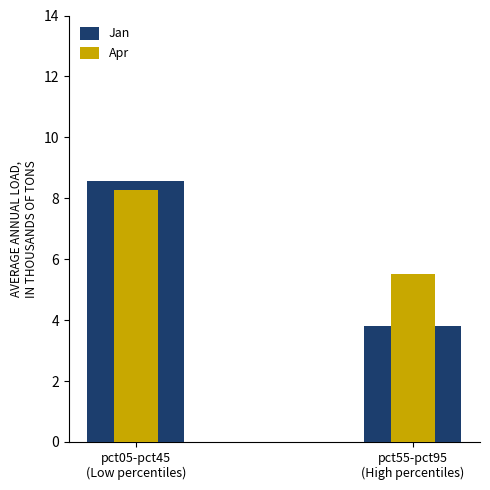

How many values in the Apr series are below 8?

1